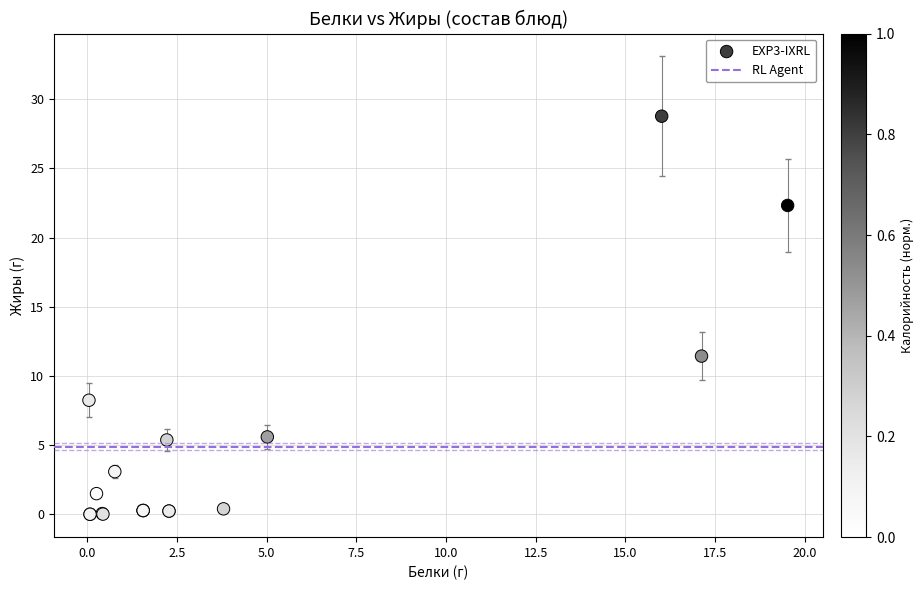

What Y value in the scatter plot is closest to 14?

11.4